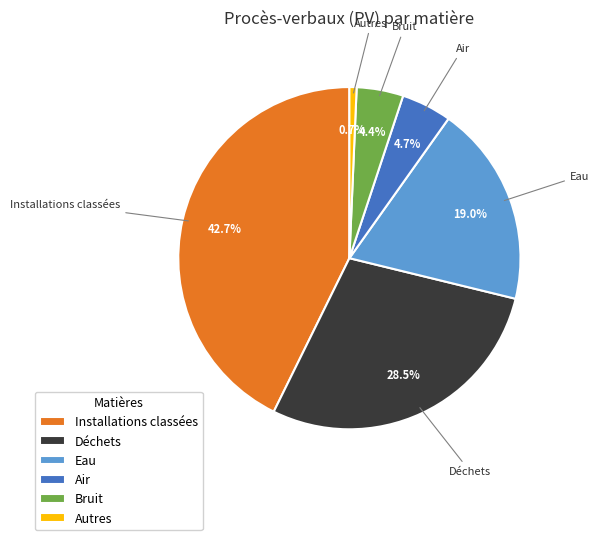

What percentage is the Eau slice, to the nearest percent?

19%